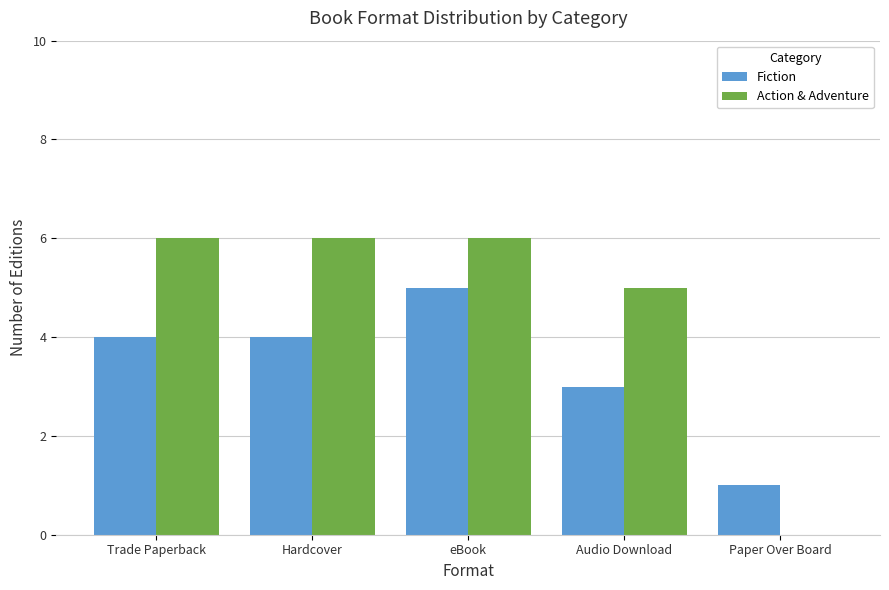

Reading right to left, list all the values displayed in this chart.

Fiction: 1	3	5	4	4
Action & Adventure: 0	5	6	6	6